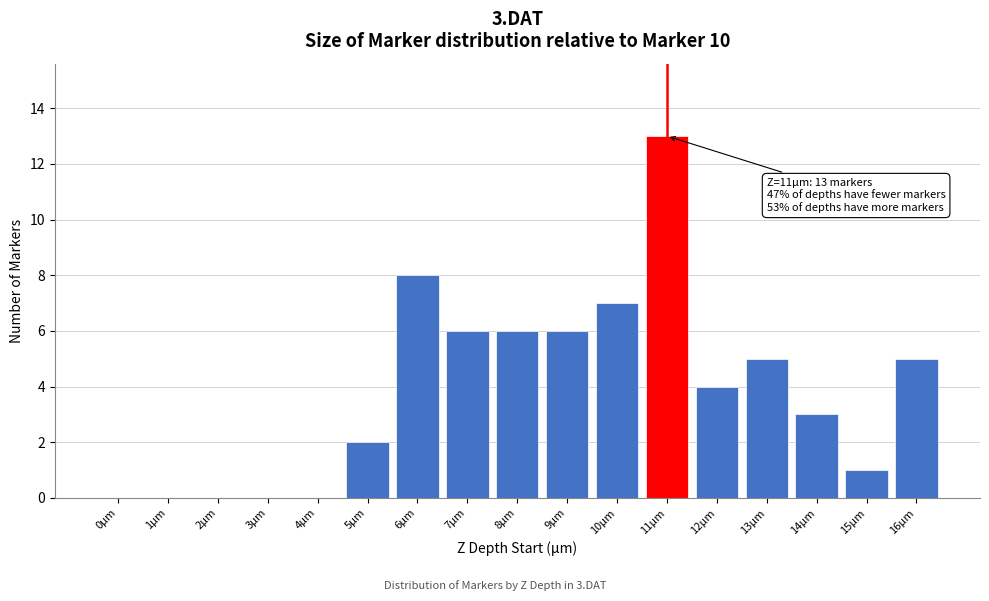

Reading left to right, what are all the values shown in this chart?

0µm=0	1µm=0	2µm=0	3µm=0	4µm=0	5µm=2	6µm=8	7µm=6	8µm=6	9µm=6	10µm=7	11µm=13	12µm=4	13µm=5	14µm=3	15µm=1	16µm=5